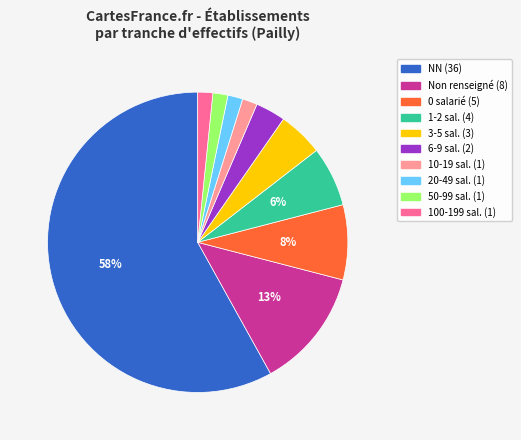

To the nearest percent, what is the average slice percentage?

10%